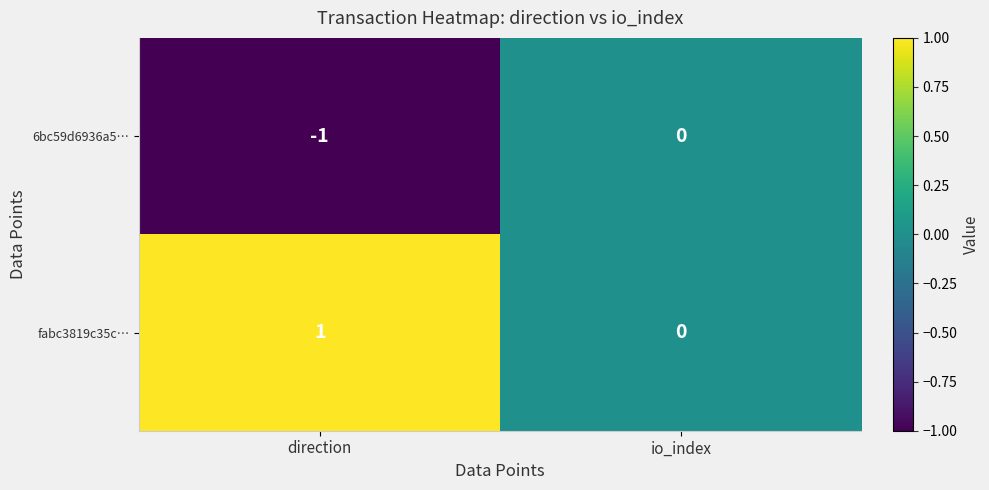

Where is 6bc59d6936a5… nearest to the value 0?

io_index